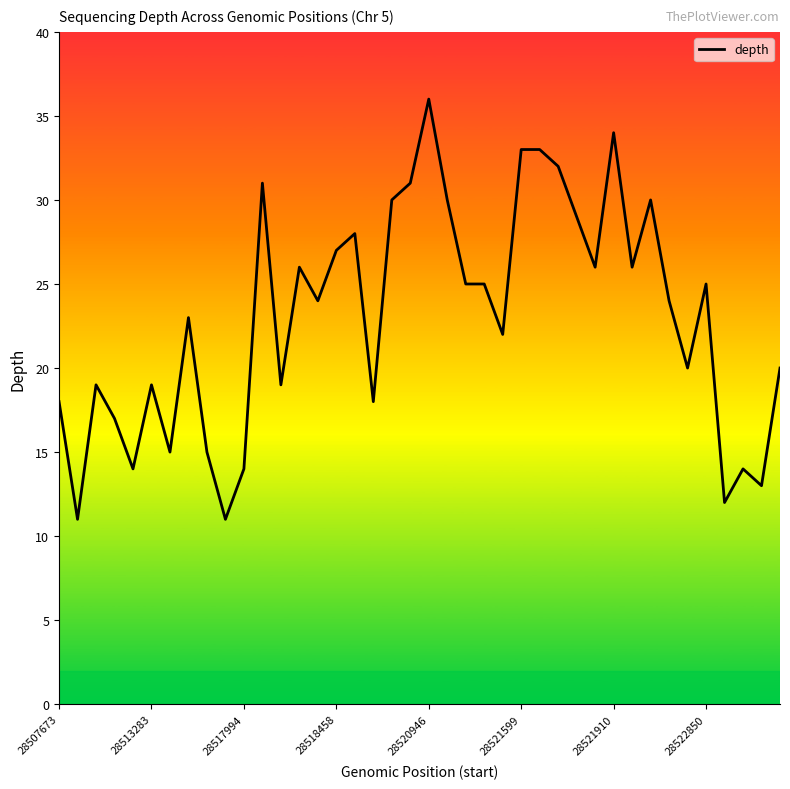

Reading left to right, list all the values displayed in this chart.

18	11	19	17	14	19	15	23	15	11	14	31	19	26	24	27	28	18	30	31	36	30	25	25	22	33	33	32	29	26	34	26	30	24	20	25	12	14	13	20